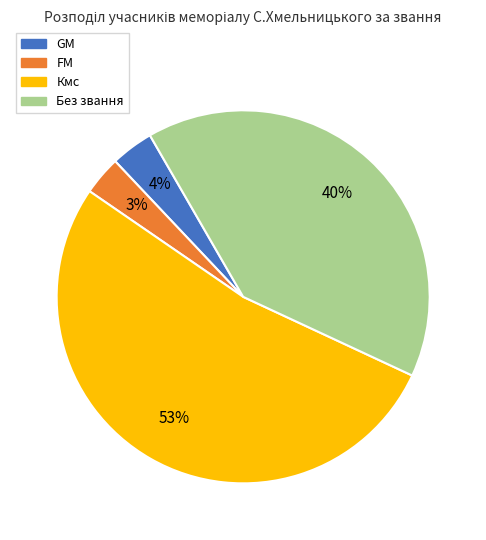

To the nearest percent, what is the average slice percentage?

25%